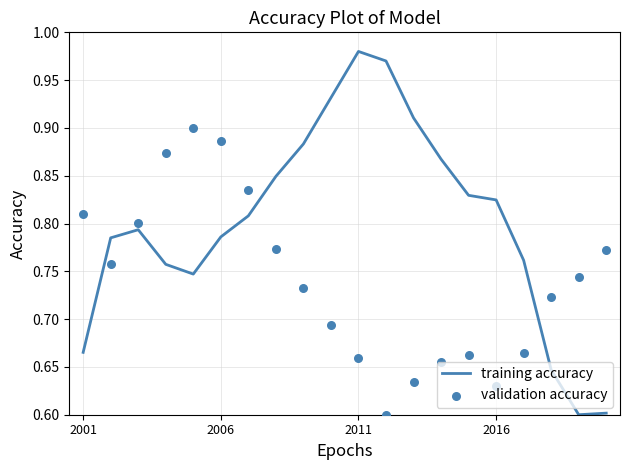

What are all the series names shown in the legend?

training accuracy, validation accuracy